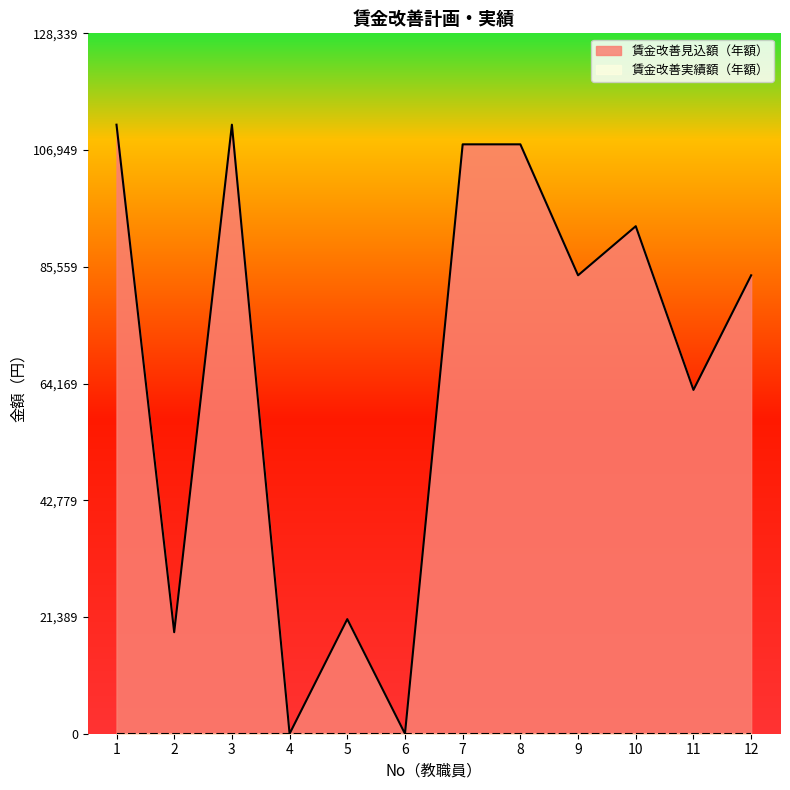

At which label is the value closest to 55800?

11